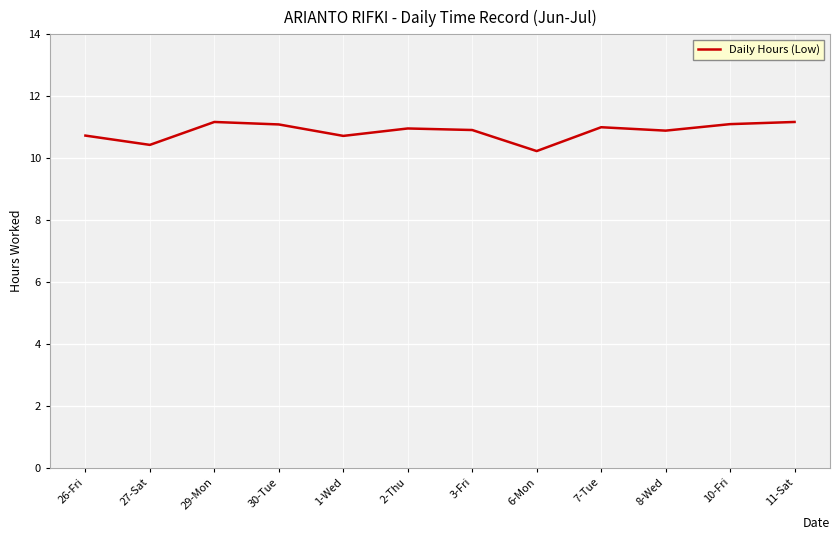

What is the difference between the maximum and minimum values?

0.9